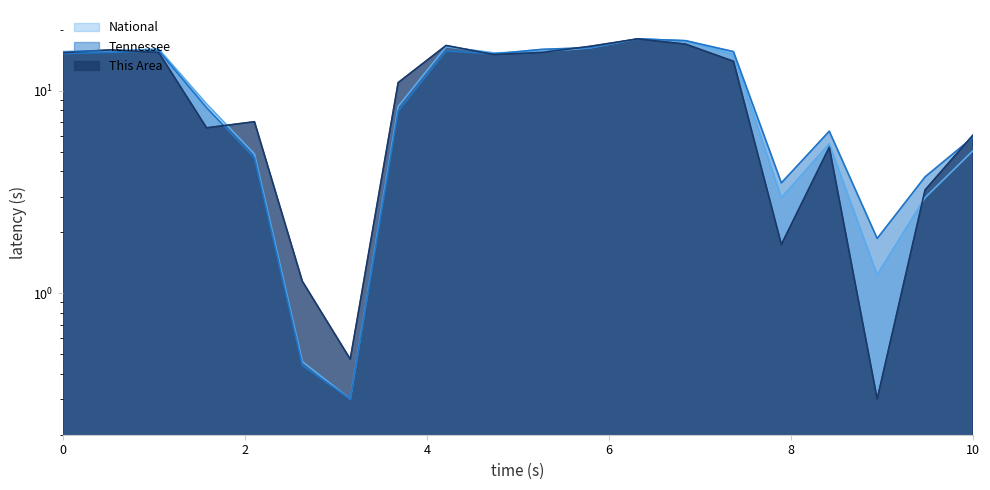

Which series has the widest spread of values?

This Area